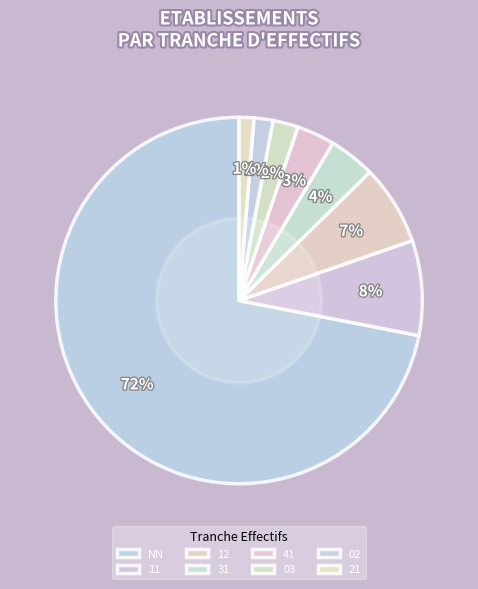

The 03 slice represents 1% of the pie. True or false?

False